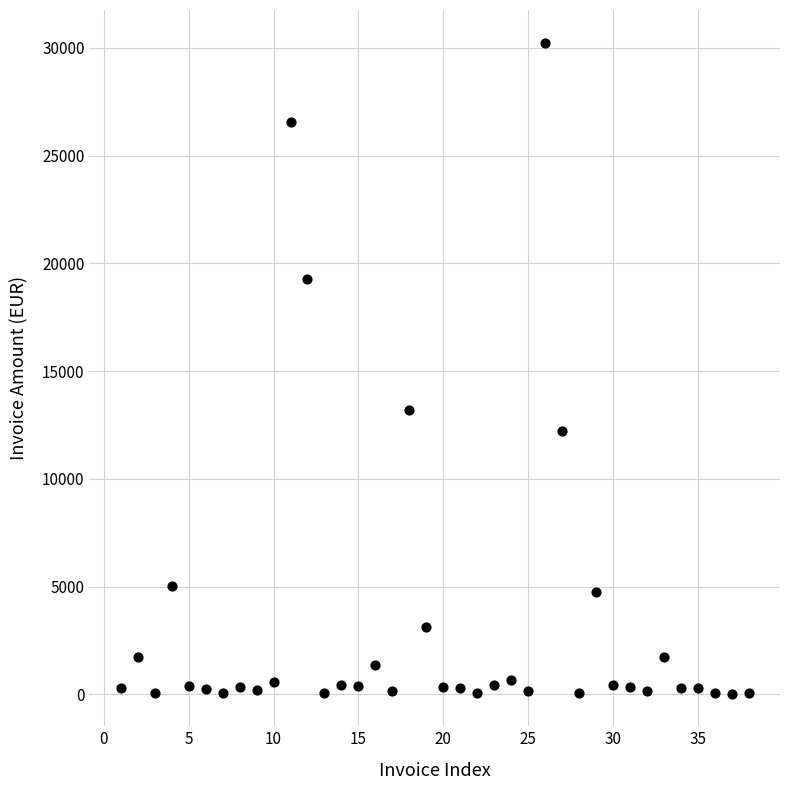

What Y value in the scatter plot is closest to 15143?

13201.6